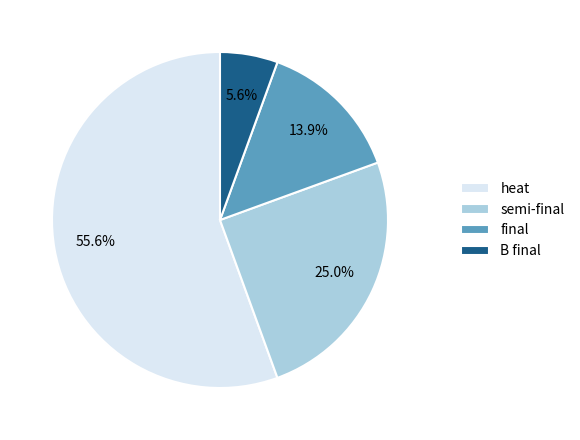

To the nearest percent, what portion does B final represent?

6%